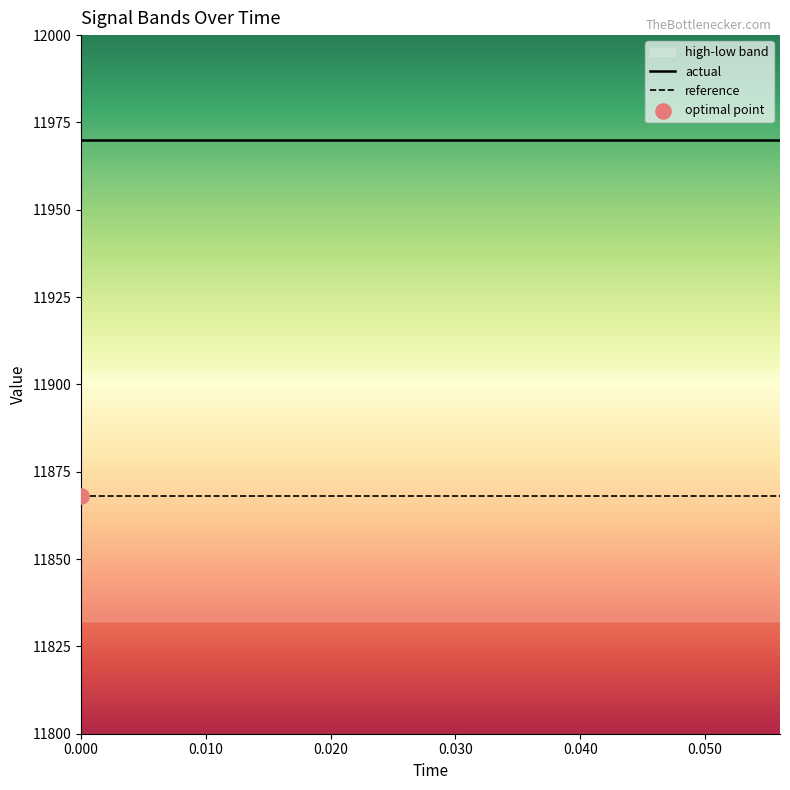

What are all the series names shown in the legend?

actual, reference